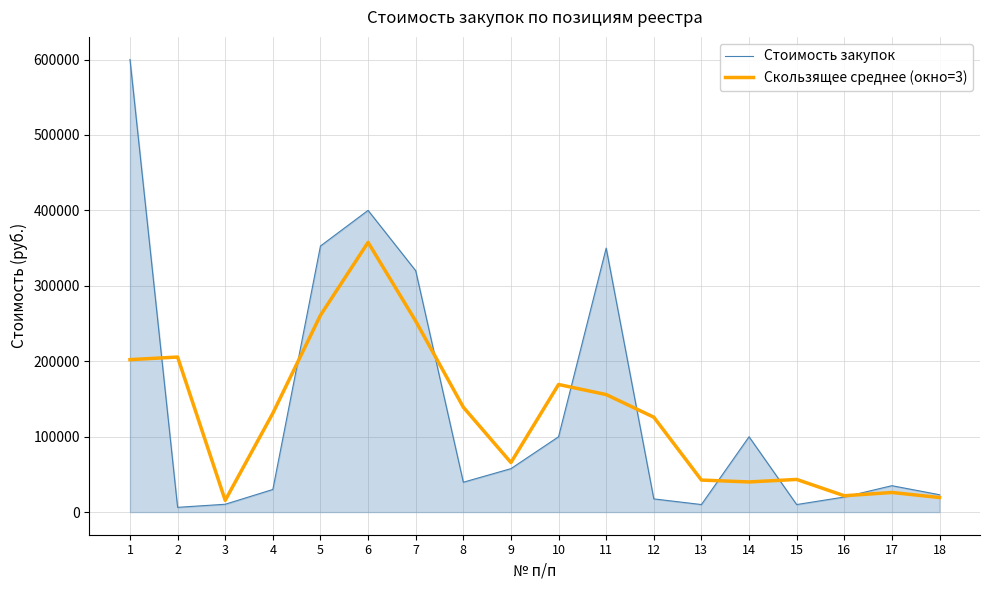

What is the total value across all series at 9?

123300.0